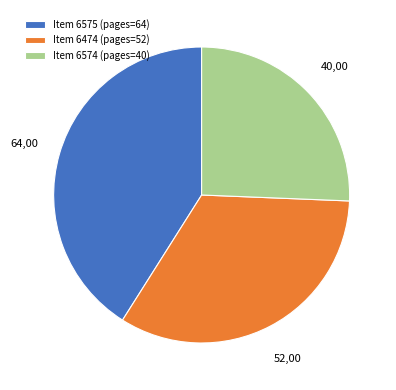

Between Item 6575 (pages=64) and Item 6474 (pages=52), which is larger?

Item 6575 (pages=64)